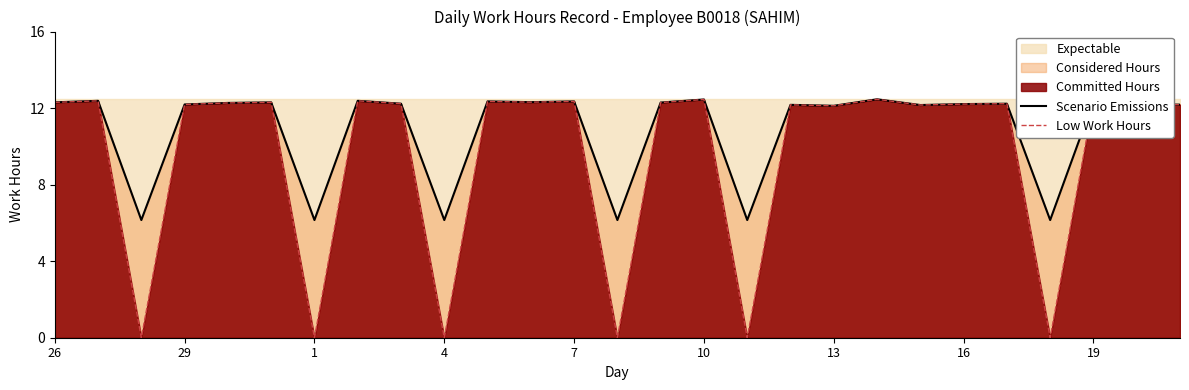

At how many categories does at least one series exceed 0?

27